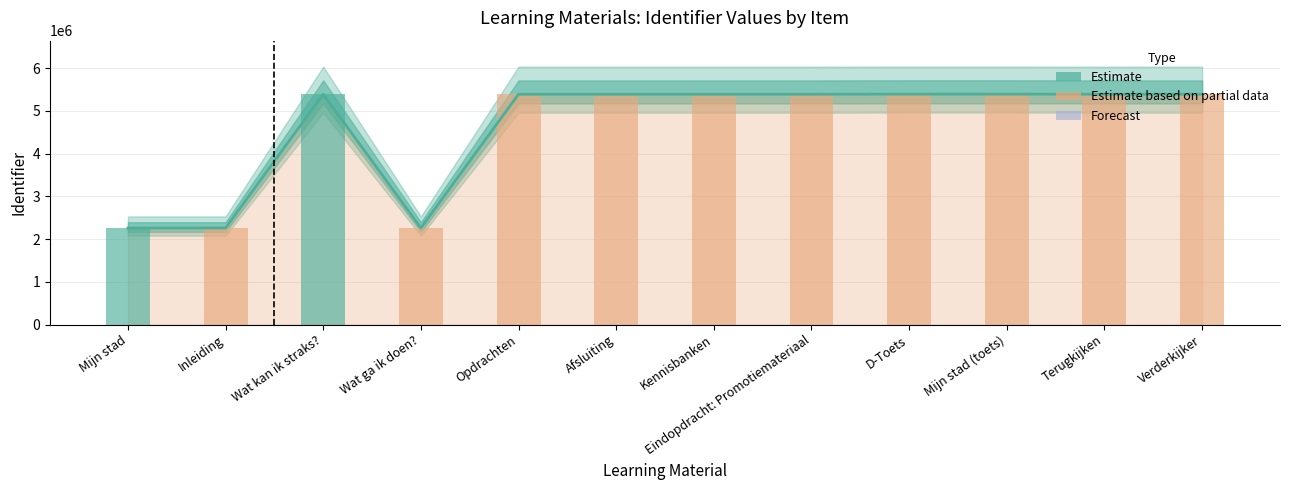

What is the label of the 6th bar from the right?

Kennisbanken